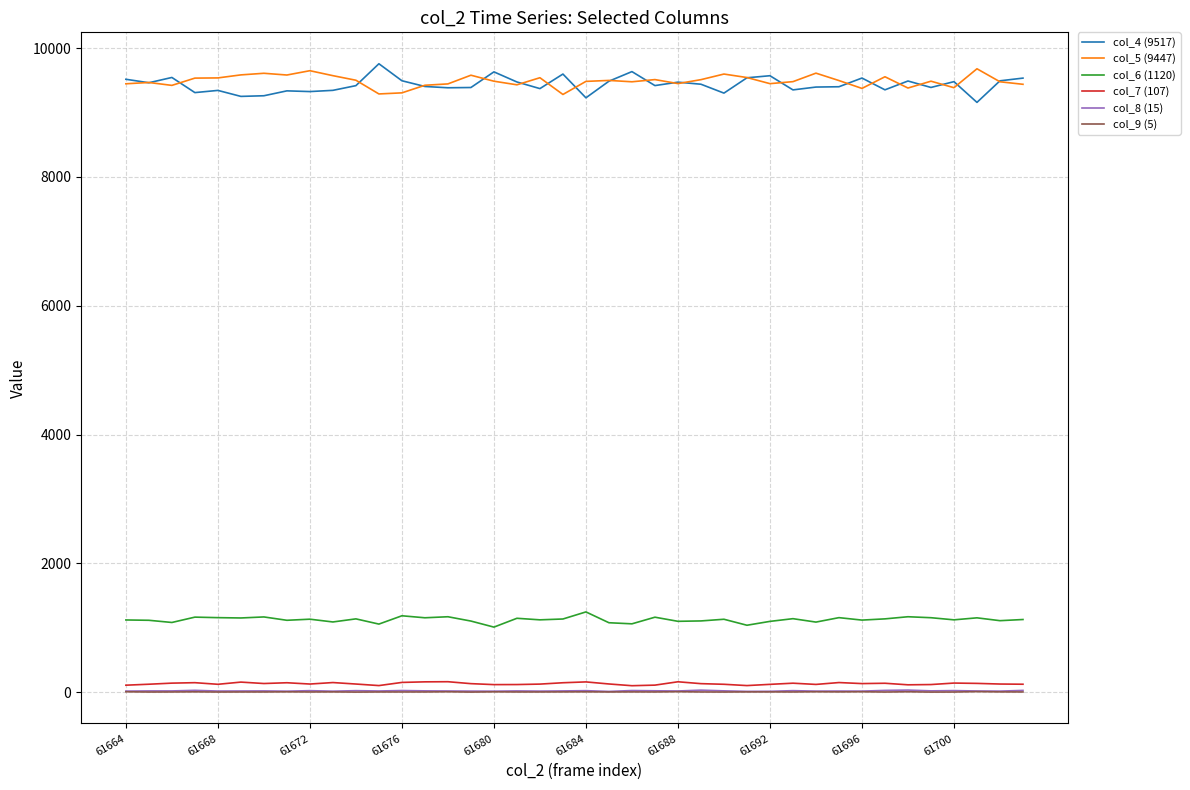

True or false: col_8 (15) and col_5 (9447) cross at least once.

False